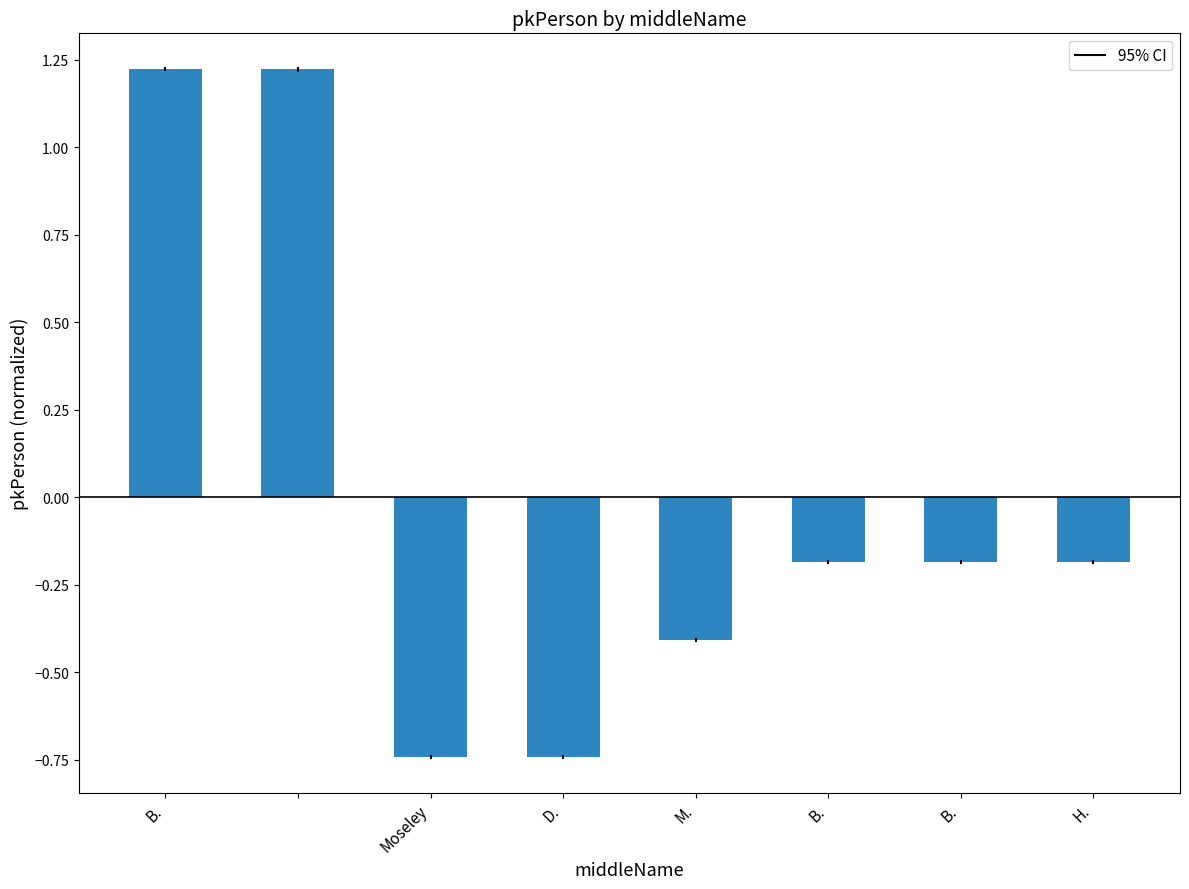

What is the value of the 7th bar from the left?

-0.2